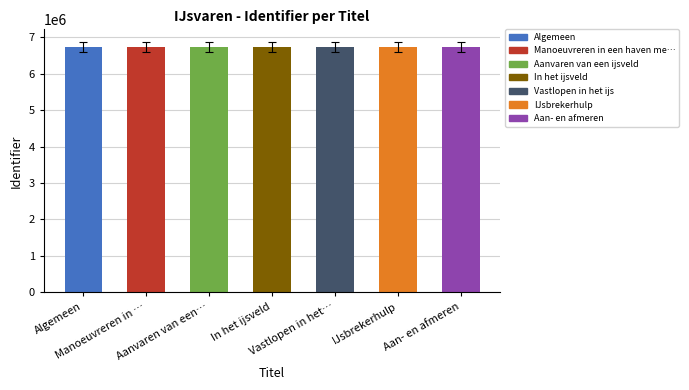

What is the smallest value displayed?

6741323